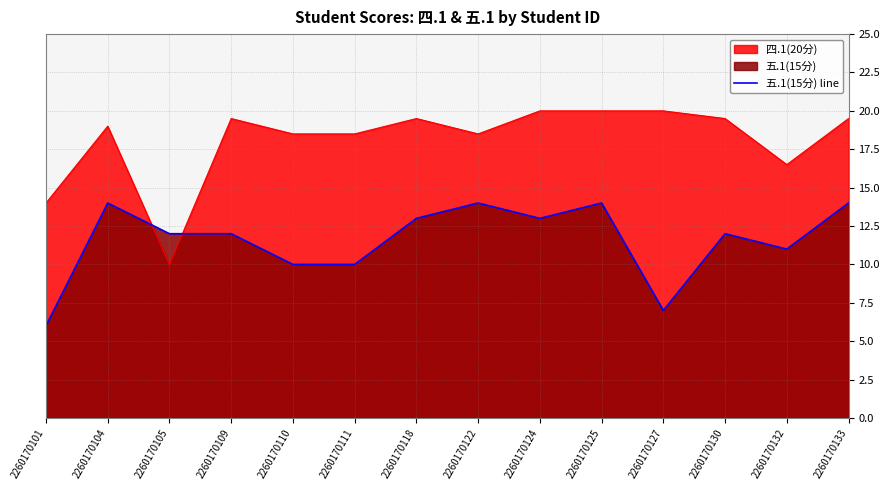

Rank the categories by value from highest to lowest.

2260170104, 2260170122, 2260170125, 2260170133, 2260170118, 2260170124, 2260170105, 2260170109, 2260170130, 2260170132, 2260170110, 2260170111, 2260170127, 2260170101